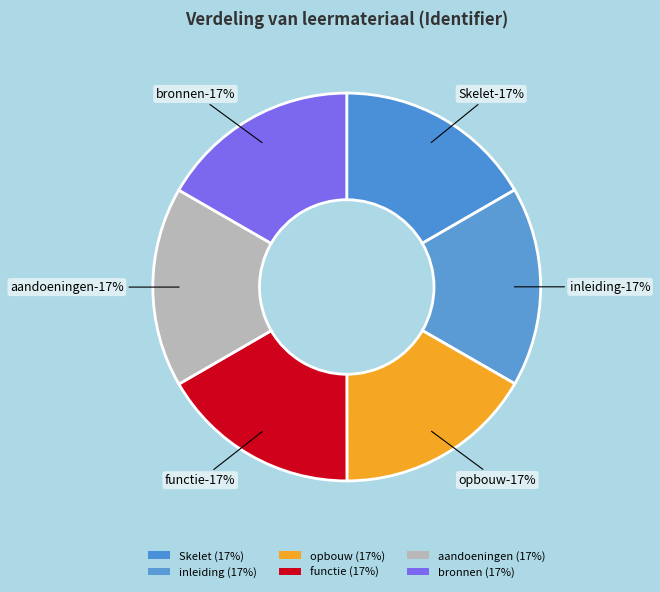

What percentage is the inleiding slice, to the nearest percent?

17%